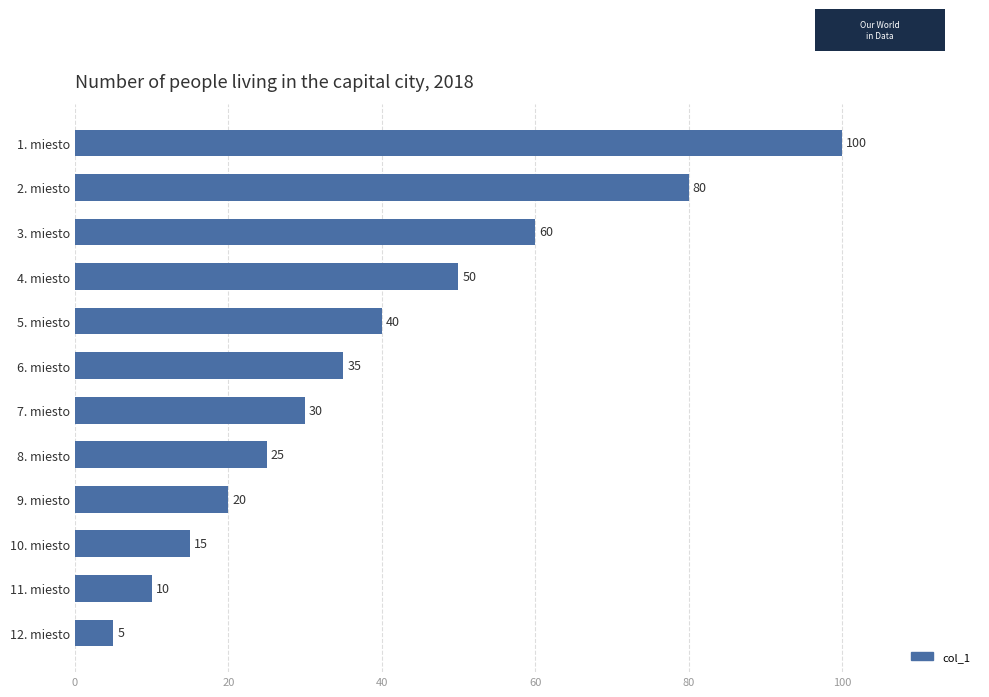

List the labels in order of value, smallest first.

12. miesto, 11. miesto, 10. miesto, 9. miesto, 8. miesto, 7. miesto, 6. miesto, 5. miesto, 4. miesto, 3. miesto, 2. miesto, 1. miesto